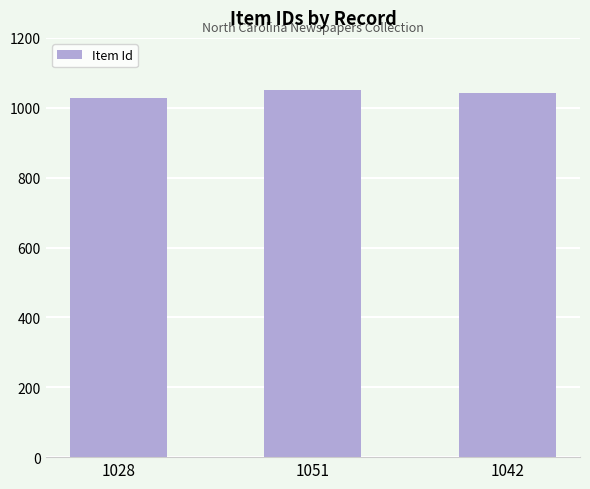

Does the chart contain stacked bars?

No